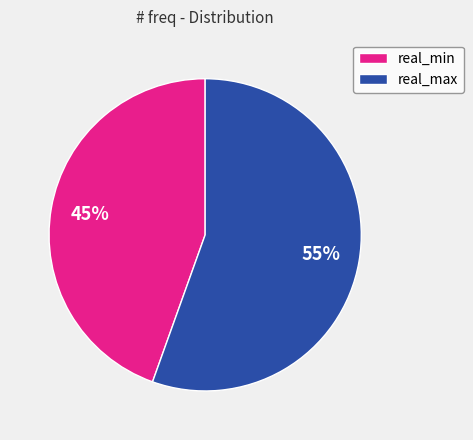

To the nearest percent, what portion does real_min represent?

45%